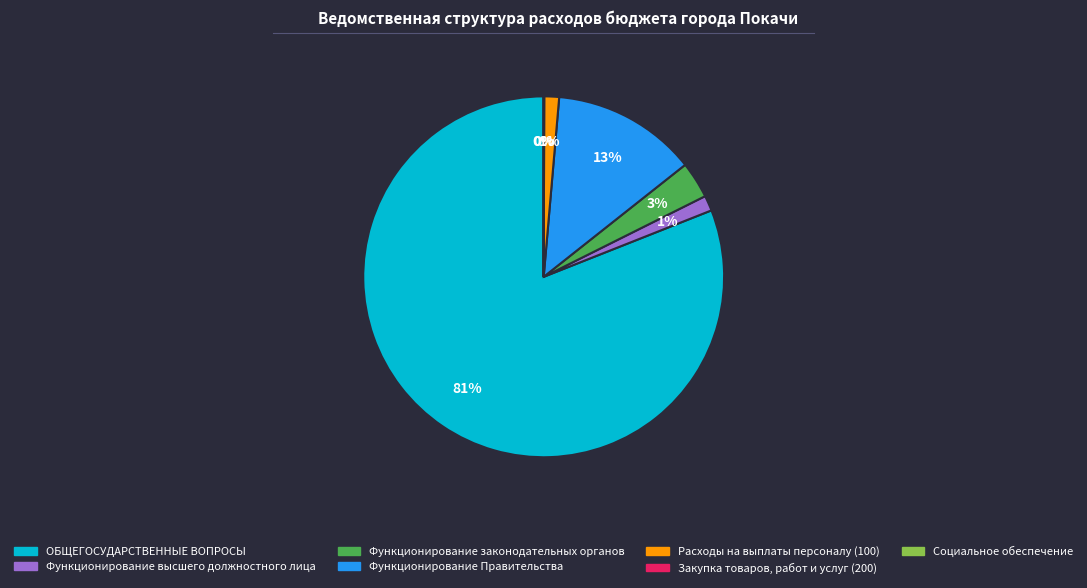

Does ОБЩЕГОСУДАРСТВЕННЫЕ ВОПРОСЫ account for over 50% of the chart?

Yes